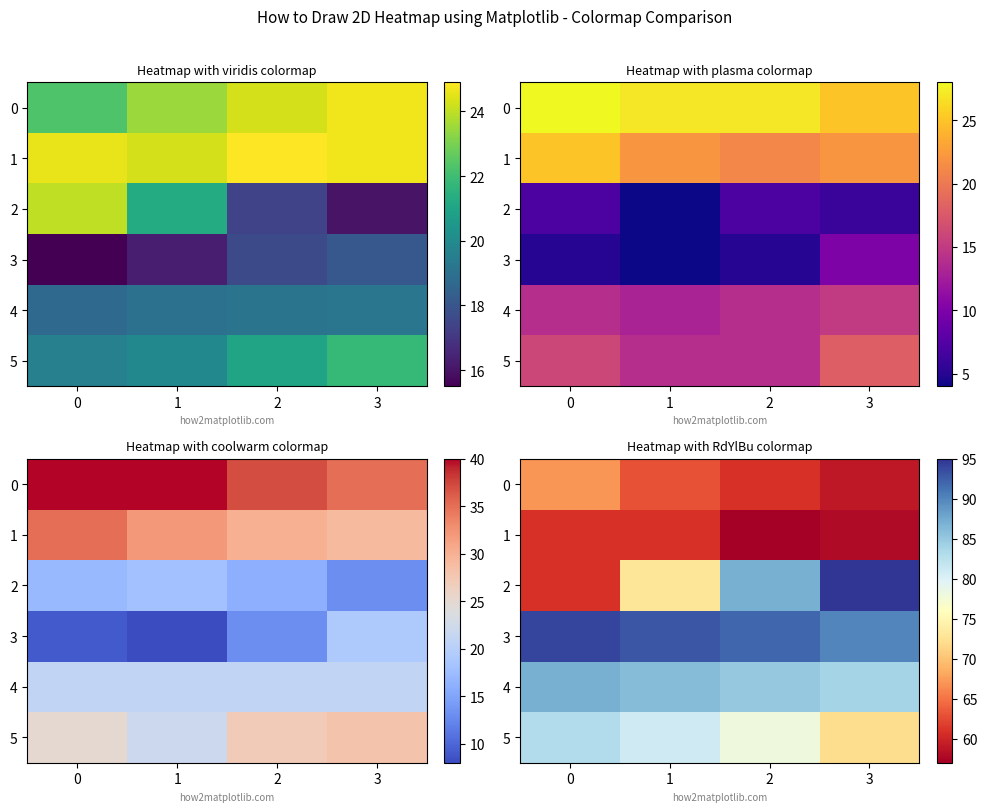

What is the sum of the 5 values at 3 and 1?

153